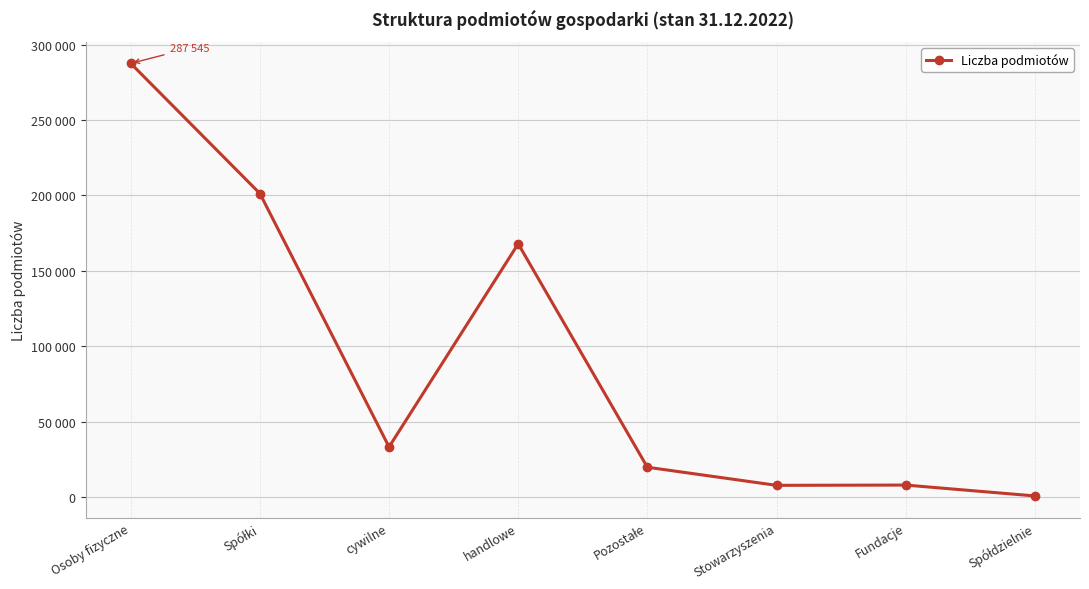

At which category does the data reach its first local peak?

handlowe